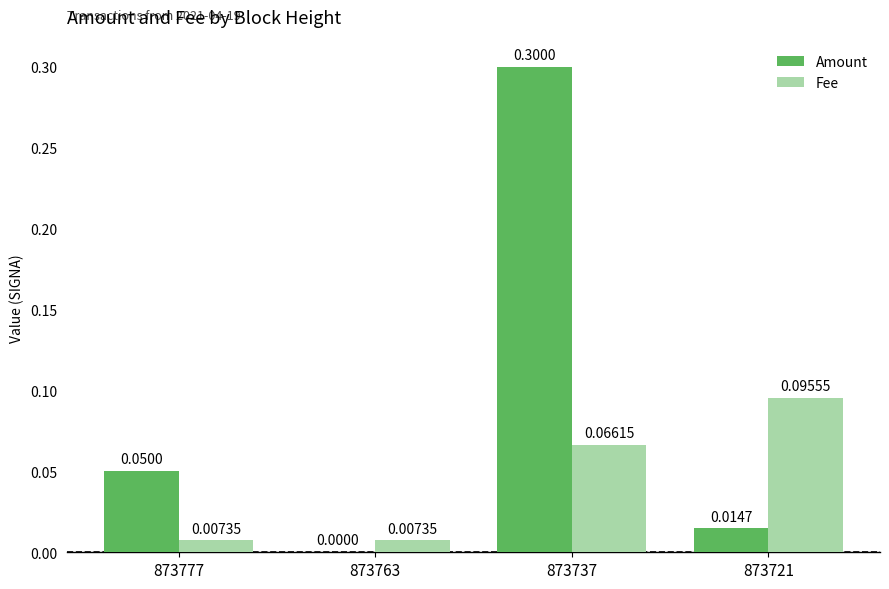

Which series has the largest total across all categories?

Amount